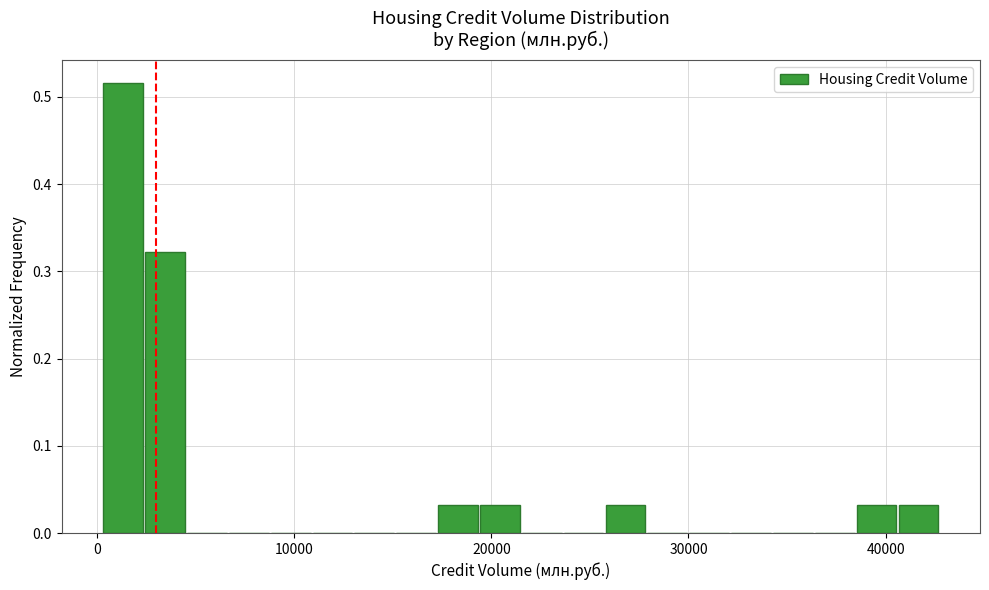

Around what value on the x-axis is the tallest bar? Give the approximate position of its centre, as read against the axis.

1000